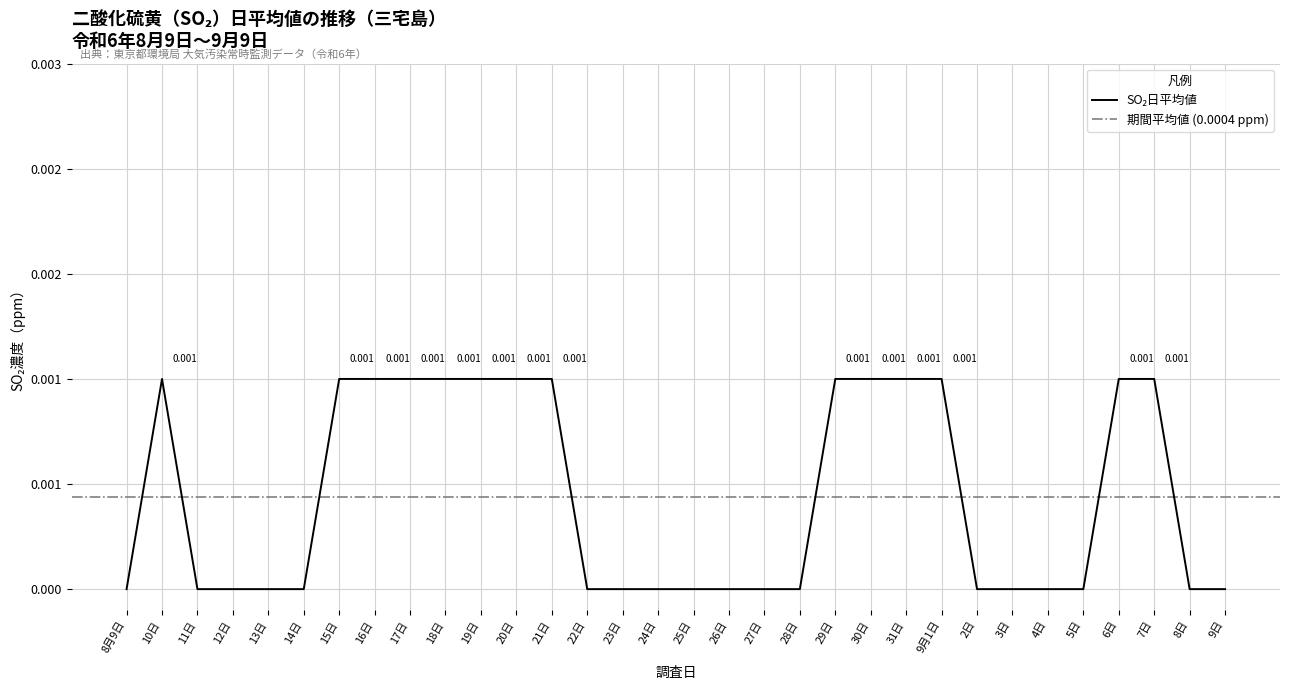

List the labels in order of value, smallest first.

8月9日, 11日, 12日, 13日, 14日, 22日, 23日, 24日, 25日, 26日, 27日, 28日, 2日, 3日, 4日, 5日, 8日, 9日, 10日, 15日, 16日, 17日, 18日, 19日, 20日, 21日, 29日, 30日, 31日, 9月1日, 6日, 7日